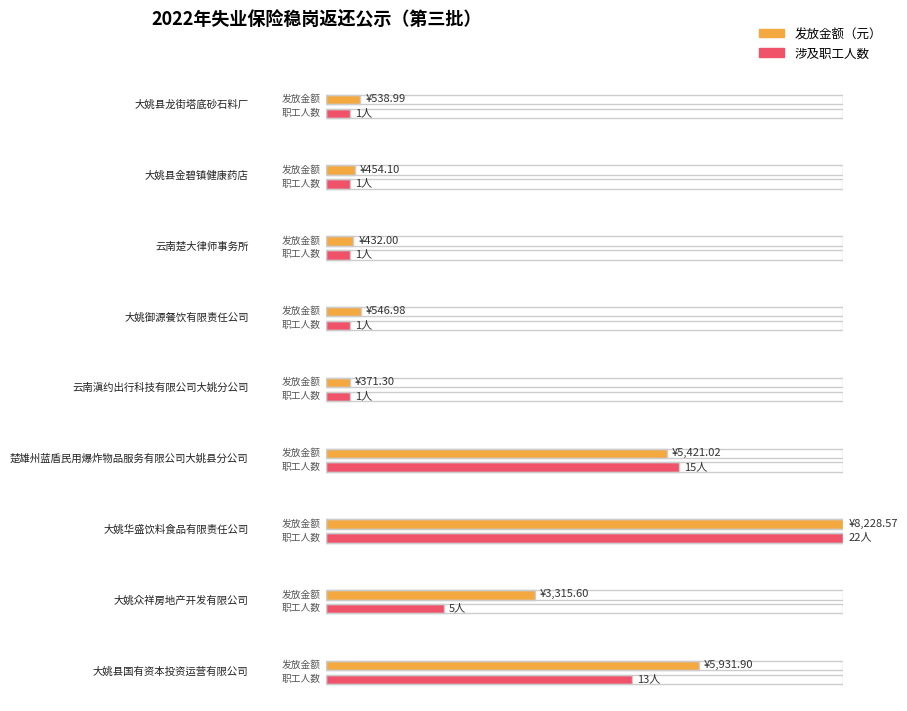

What is the average value of the 涉及职工人数 series?

6.7